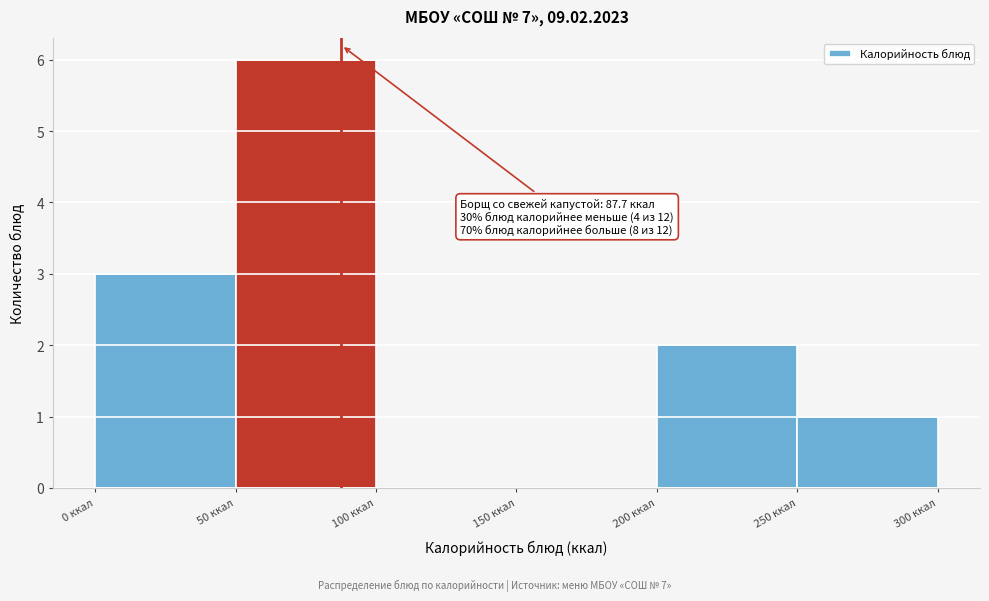

Over which range of the x-axis is the bar tallest?

50 to 100